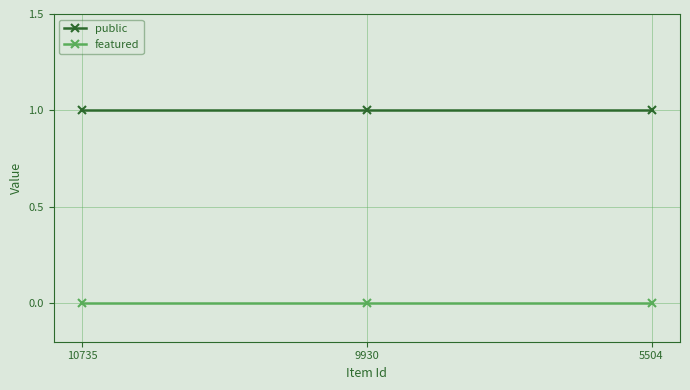

What is the value of the public point at the 3rd from the left?

1